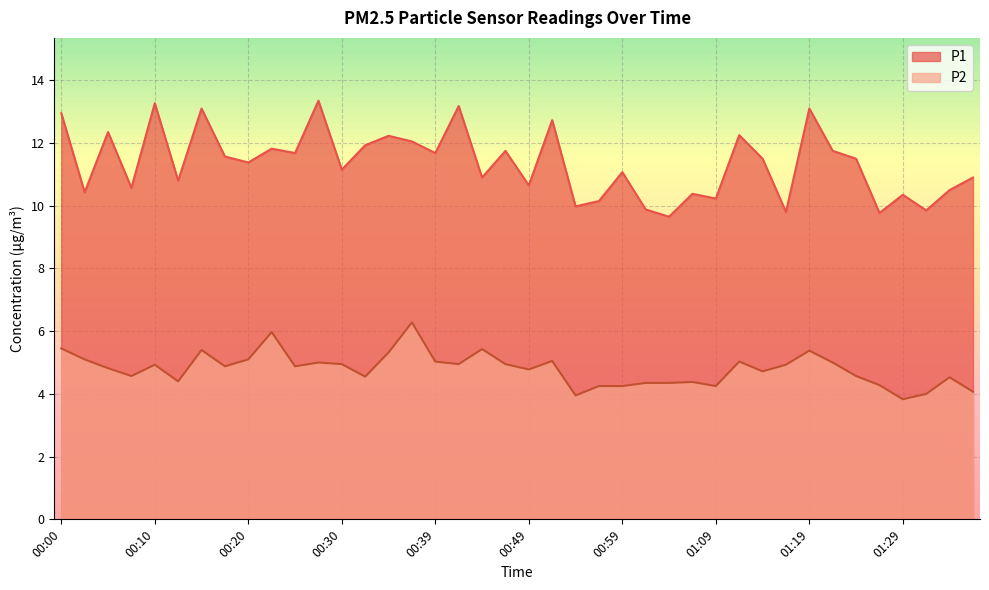

Where does the P2 series first go above 4?

00:00